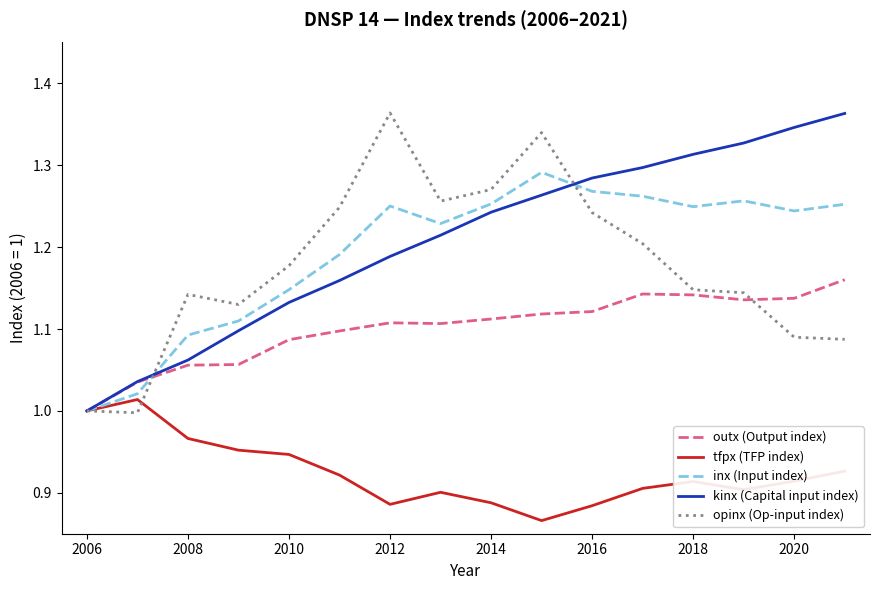

What are all the series names shown in the legend?

outx (Output index), tfpx (TFP index), inx (Input index), kinx (Capital input index), opinx (Op-input index)